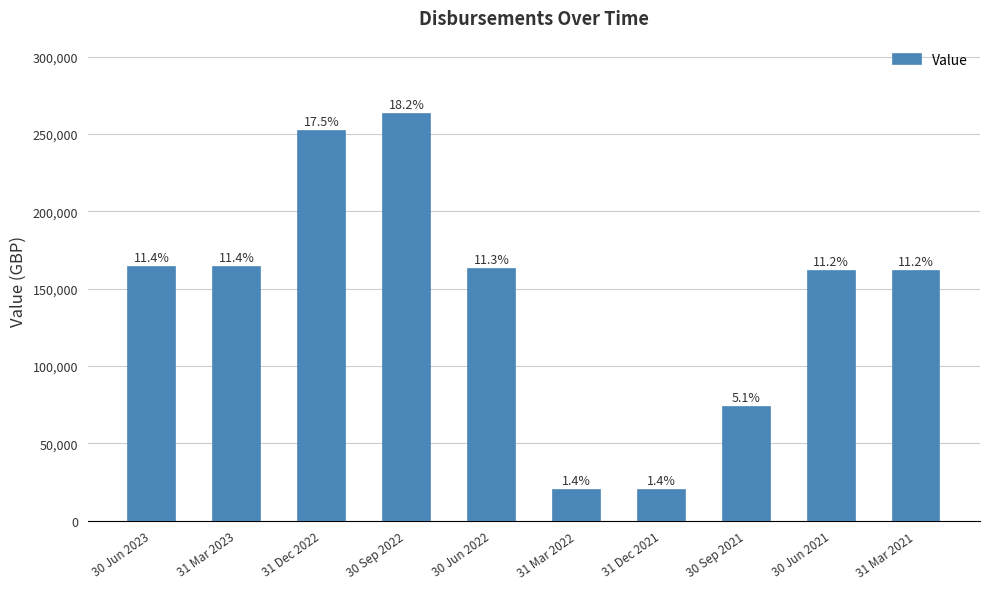

How many bars are there in total?

10